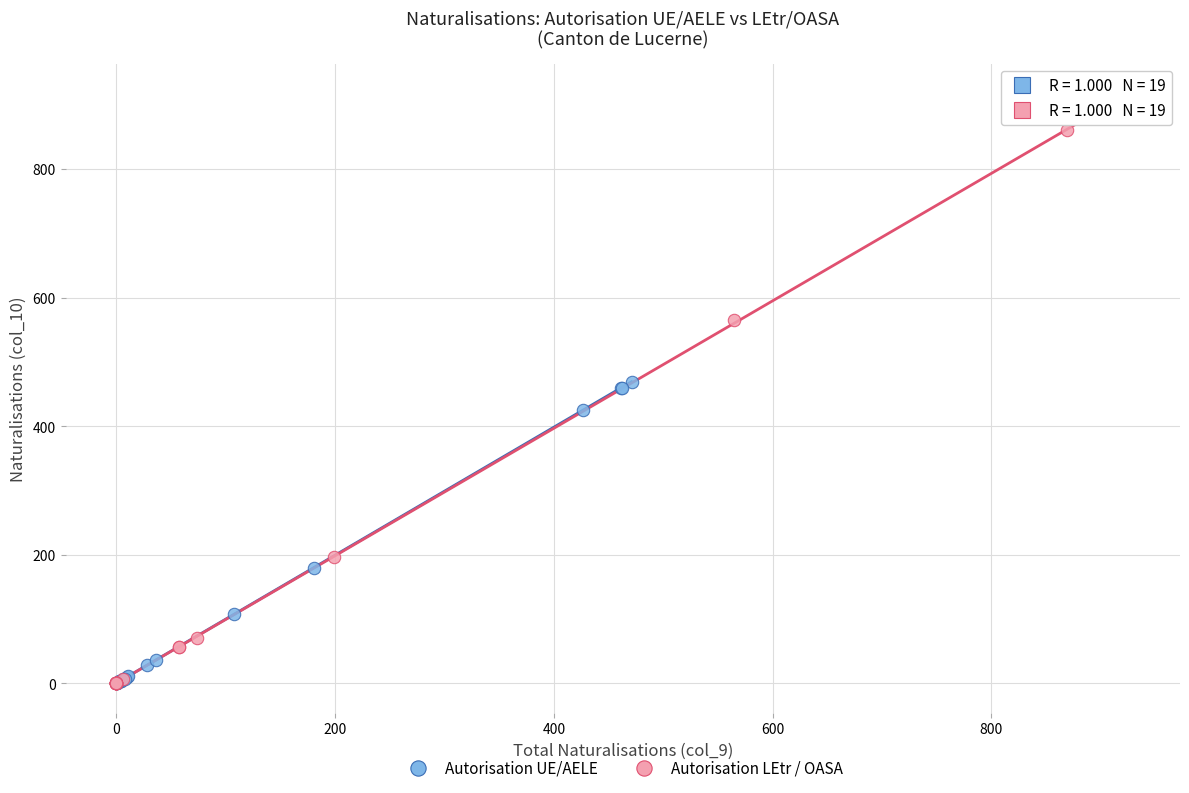

Which series has the widest spread of Y values?

Autorisation LEtr / OASA